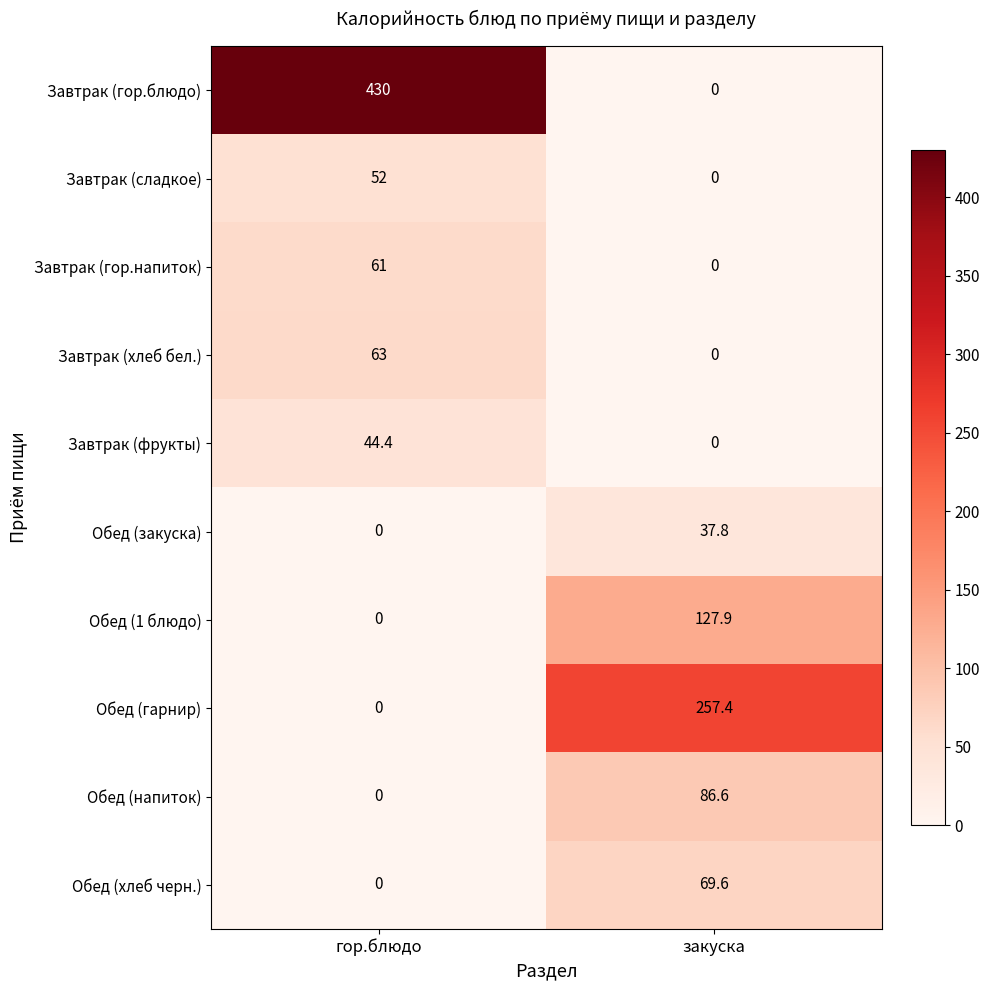

At which category is the sum across all series the highest?

гор.блюдо